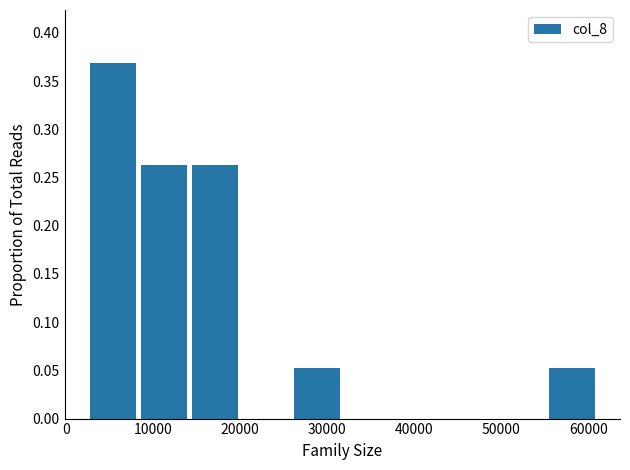

How tall is the bar that spans 14000 to 20000 on the x-axis? Neither the bar edges nor the heights are printed on the chart, so give them approximately, as read against the axes.

0.265